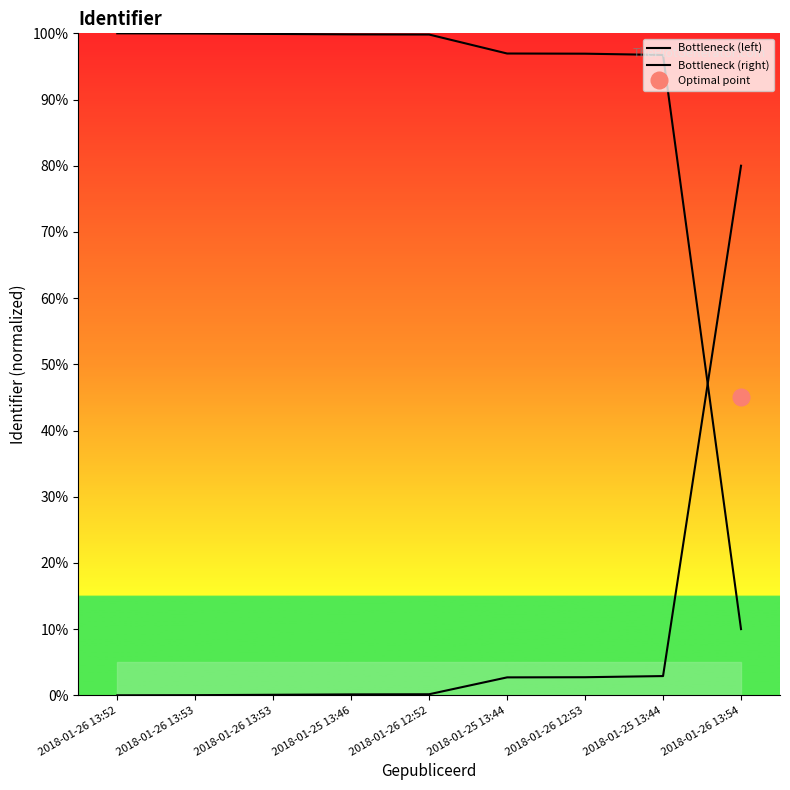

Is it true that Bottleneck (left) equals 100.0 at 2018-01-26 13:53?

True